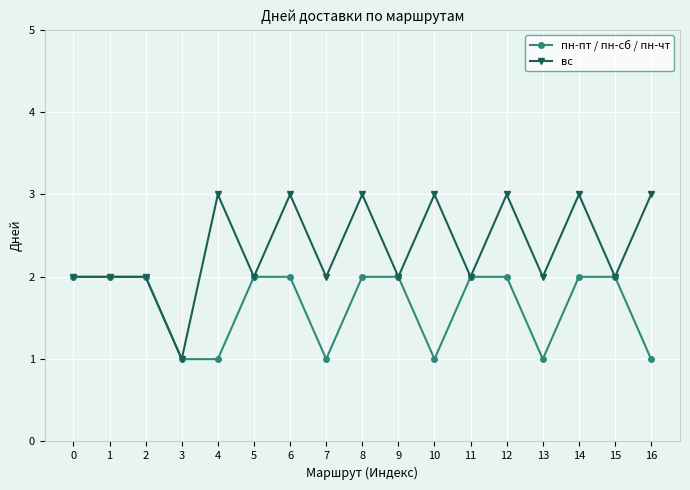

How many lines are shown in the chart?

2